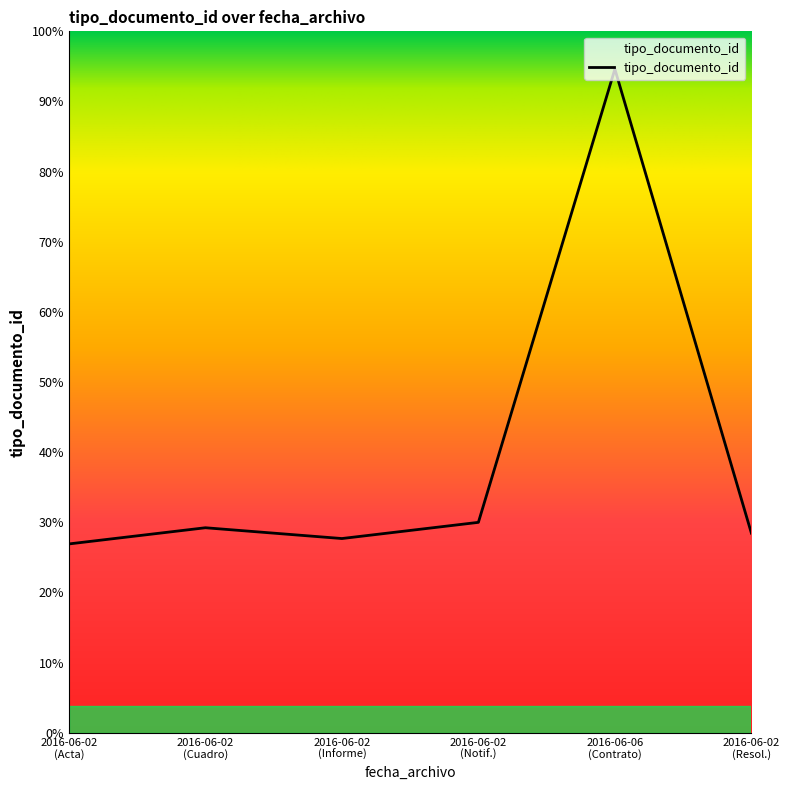

Does the chart display data point markers on the line(s)?

No